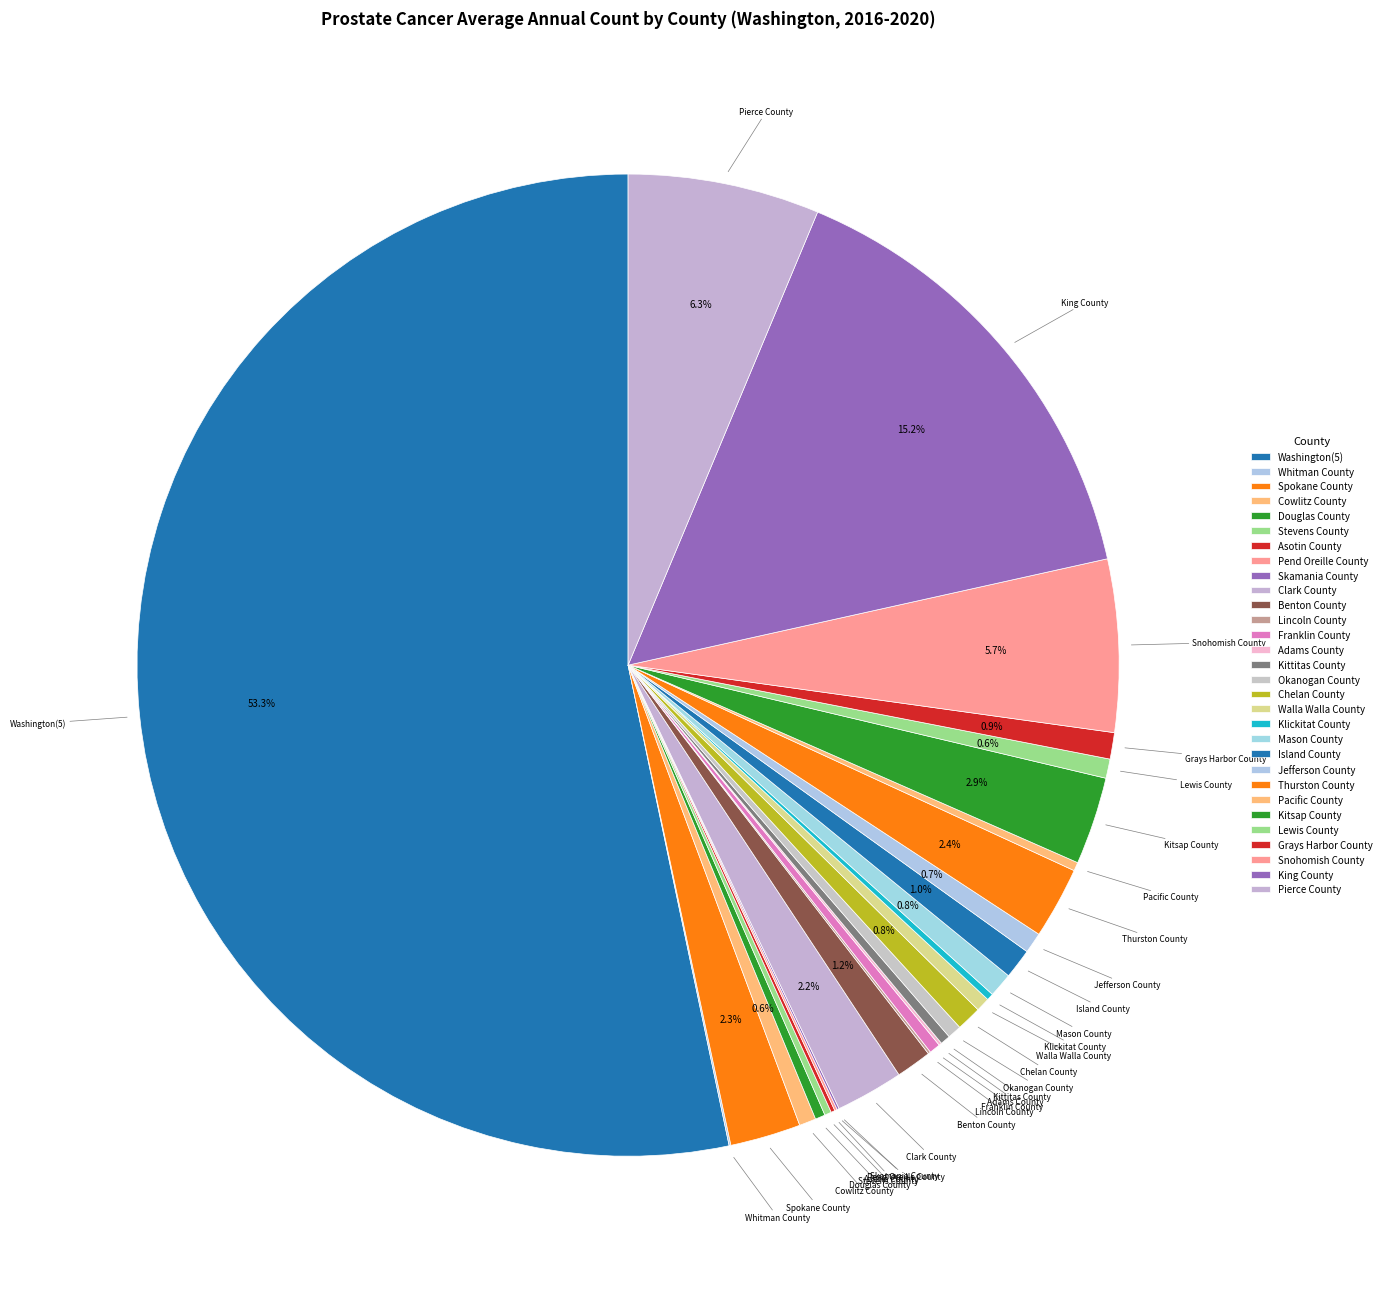

Count the number of slices in the pie.

30